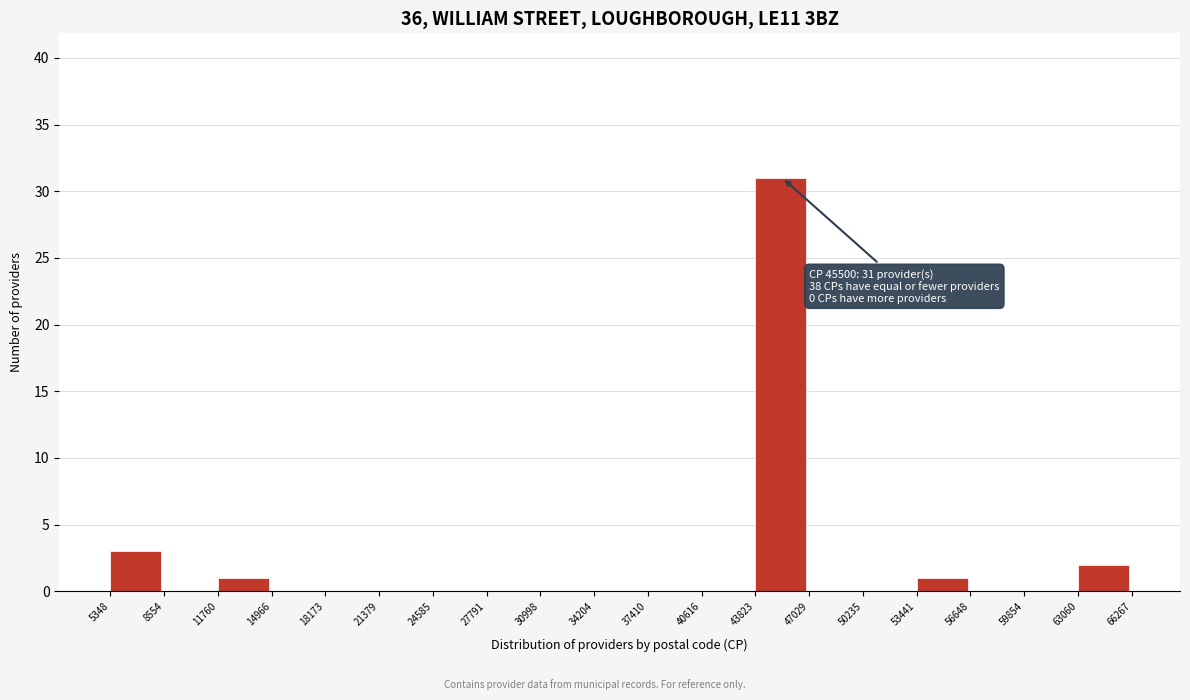

Which range on the x-axis has the tallest bar?

43823 to 47029